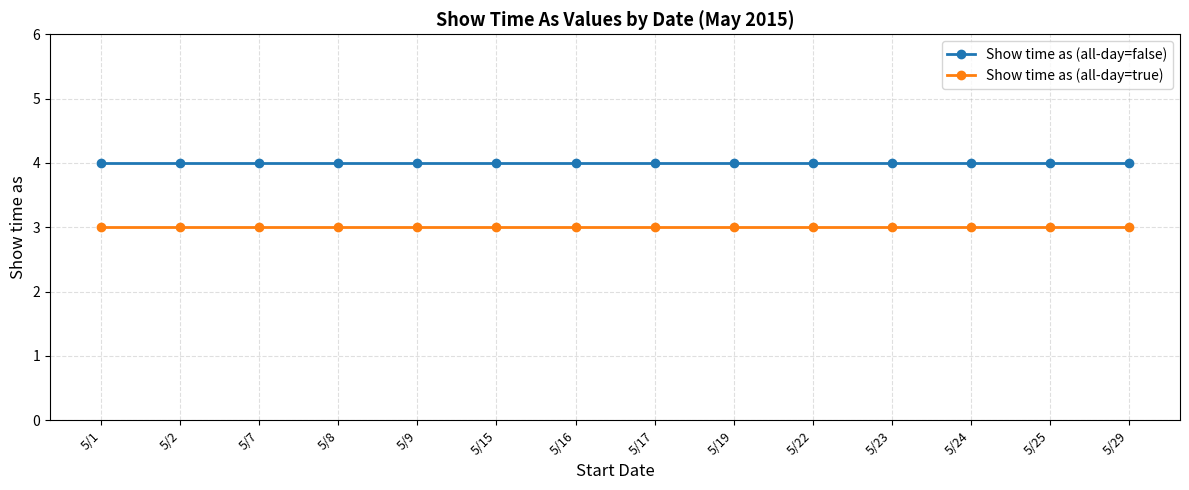

True or false: Show time as (all-day=false) and Show time as (all-day=true) cross at least once.

False